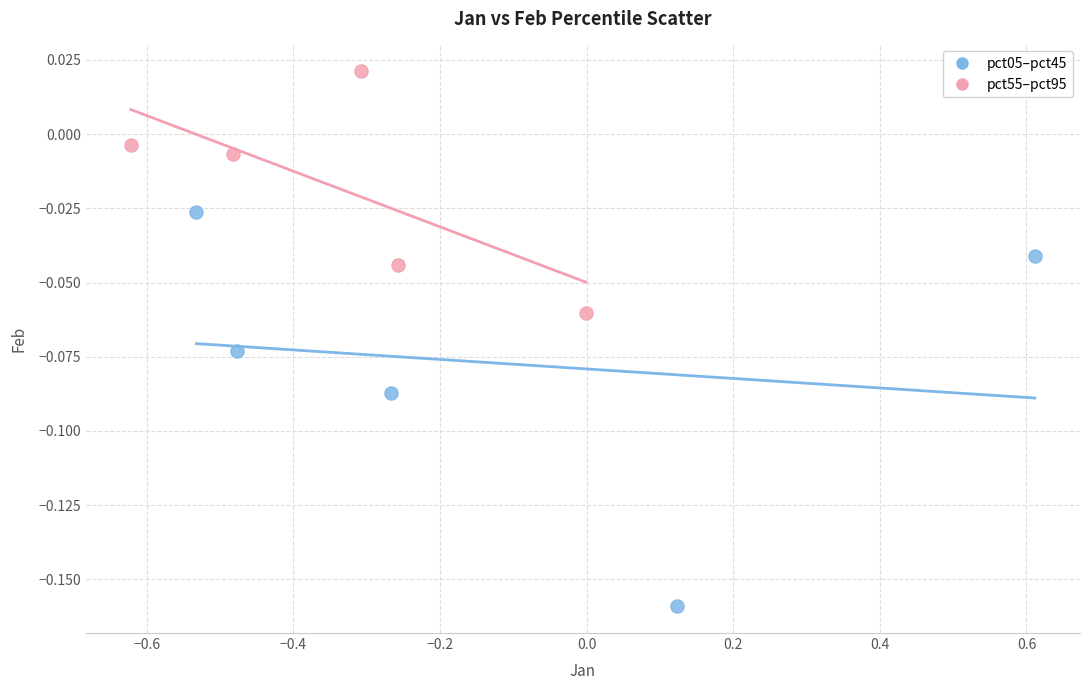

Which series reaches the maximum Y coordinate?

pct55–pct95